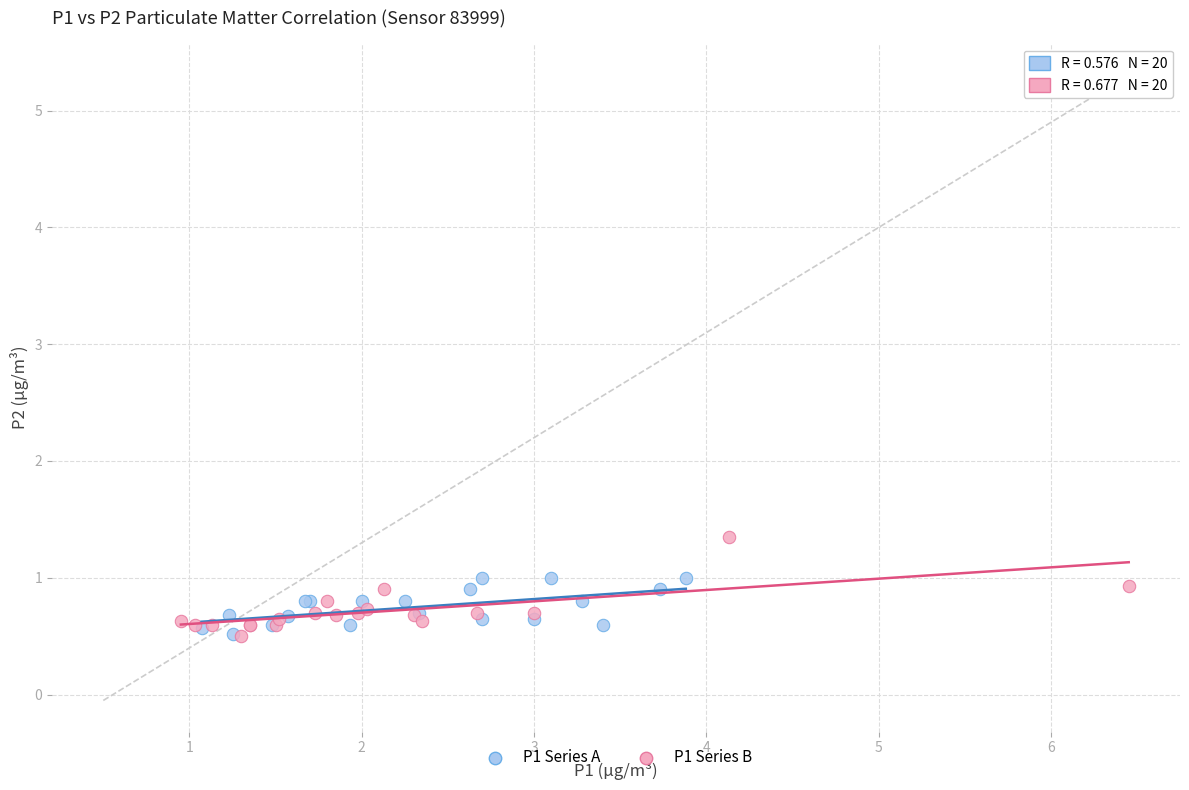

Which series has the widest spread of Y values?

P1 Series B